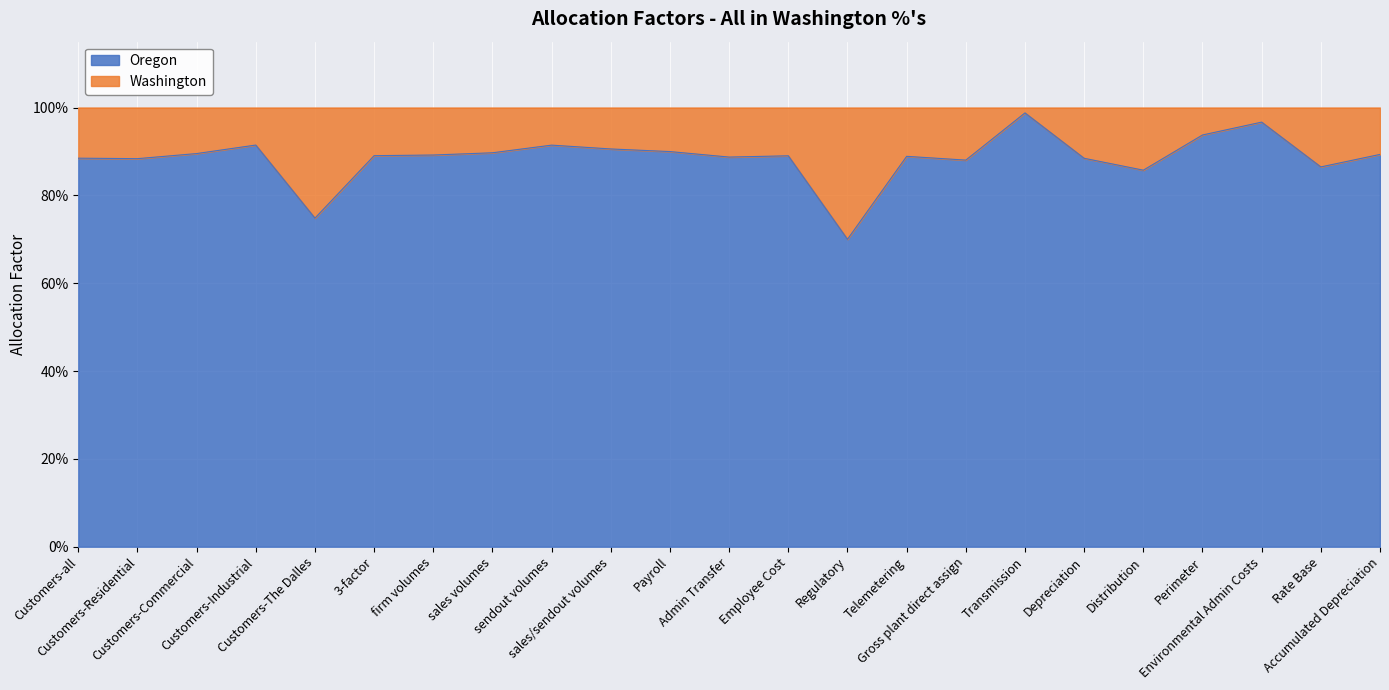

What is the greatest value displayed?

1.0